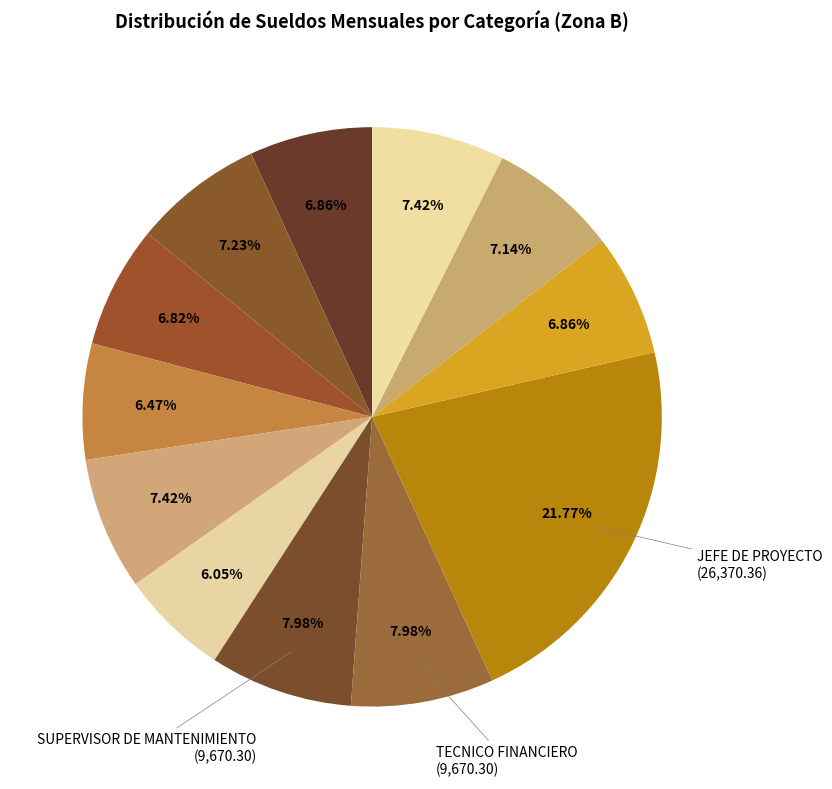

How many segments does this pie chart have?

12